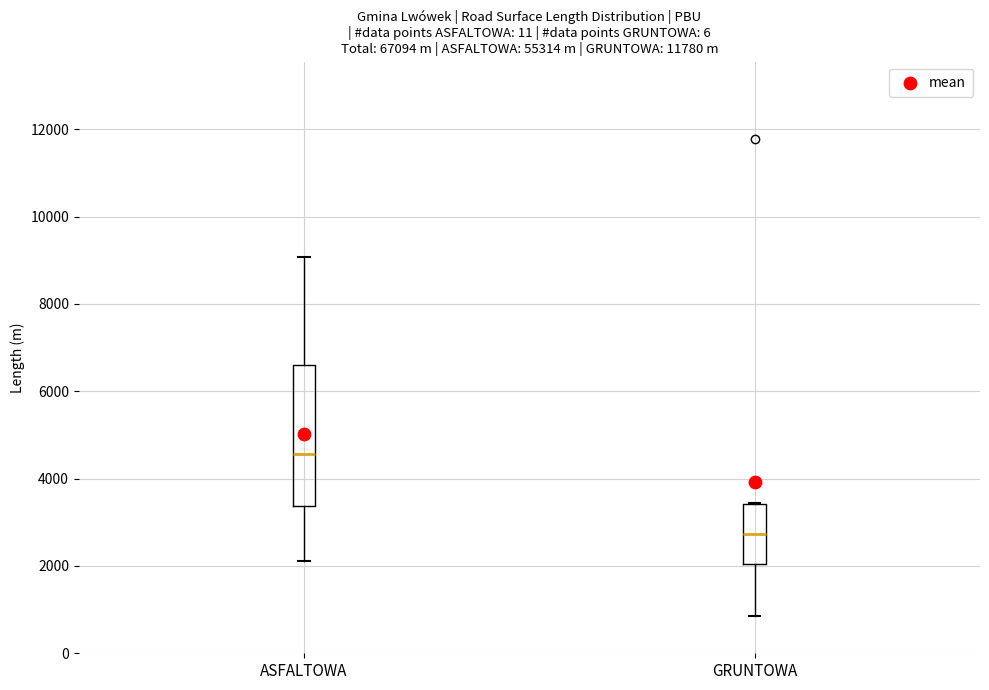

Which box has the lowest median line?

GRUNTOWA